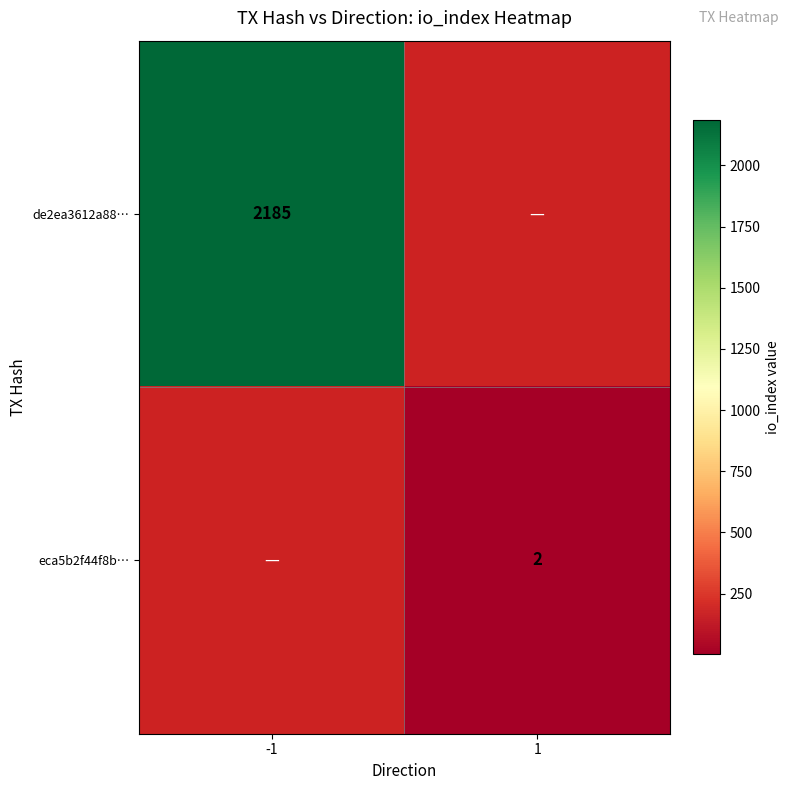

Is the value of eca5b2f44f8b… at 1 greater than the value of de2ea3612a88… at -1?

No